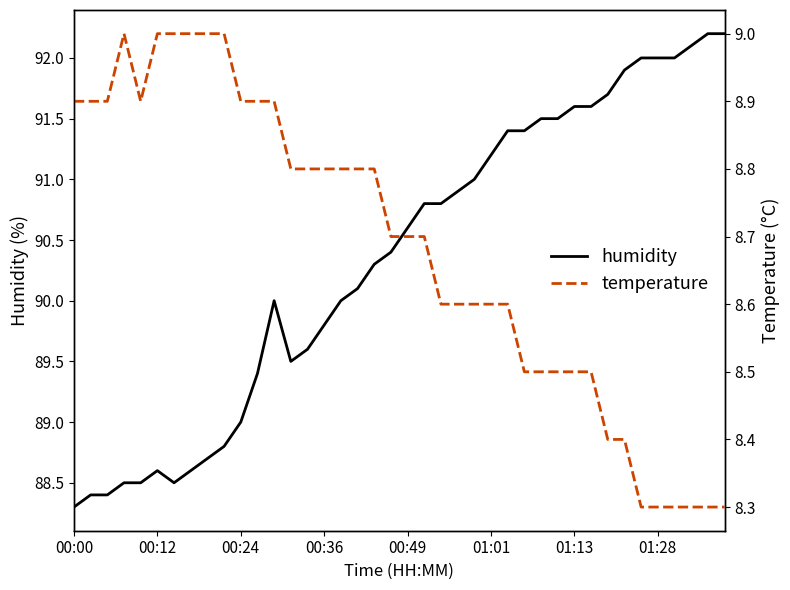

What are all the series names shown in the legend?

humidity, temperature